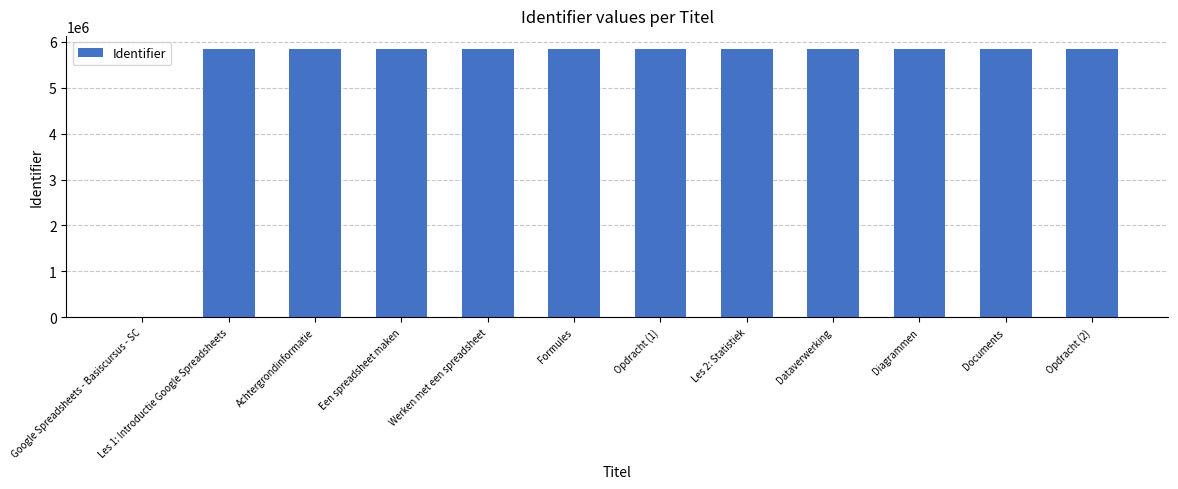

What is the change in value from Achtergrondinformatie to Een spreadsheet maken?

+3